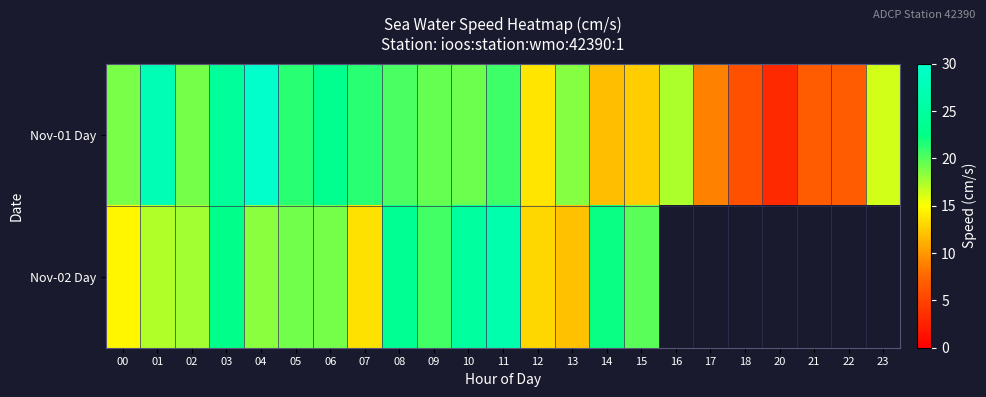

What is the average value of the Nov-01 Day series?

16.8